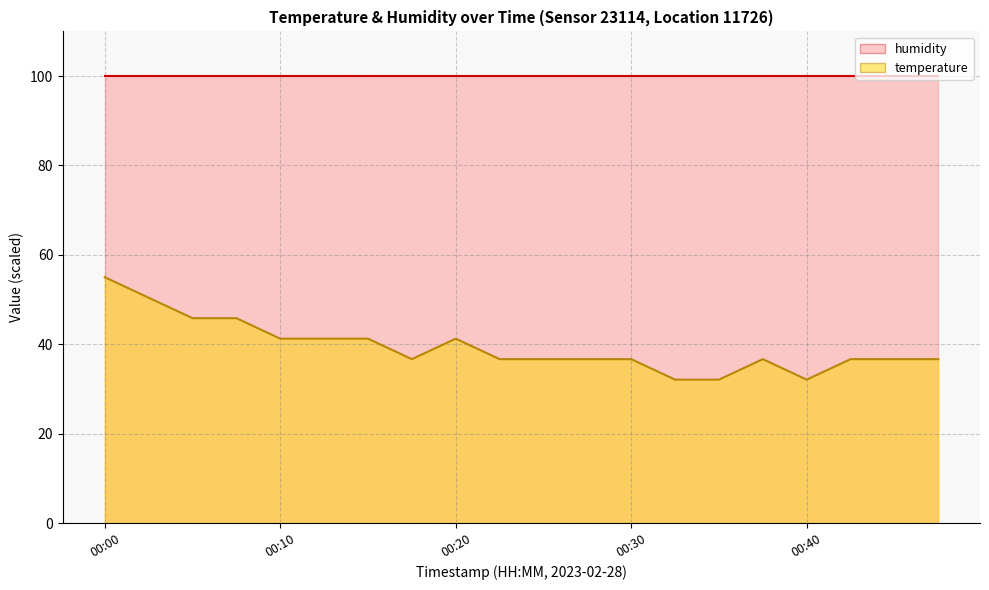

Where does the data first go above 36?

00:00